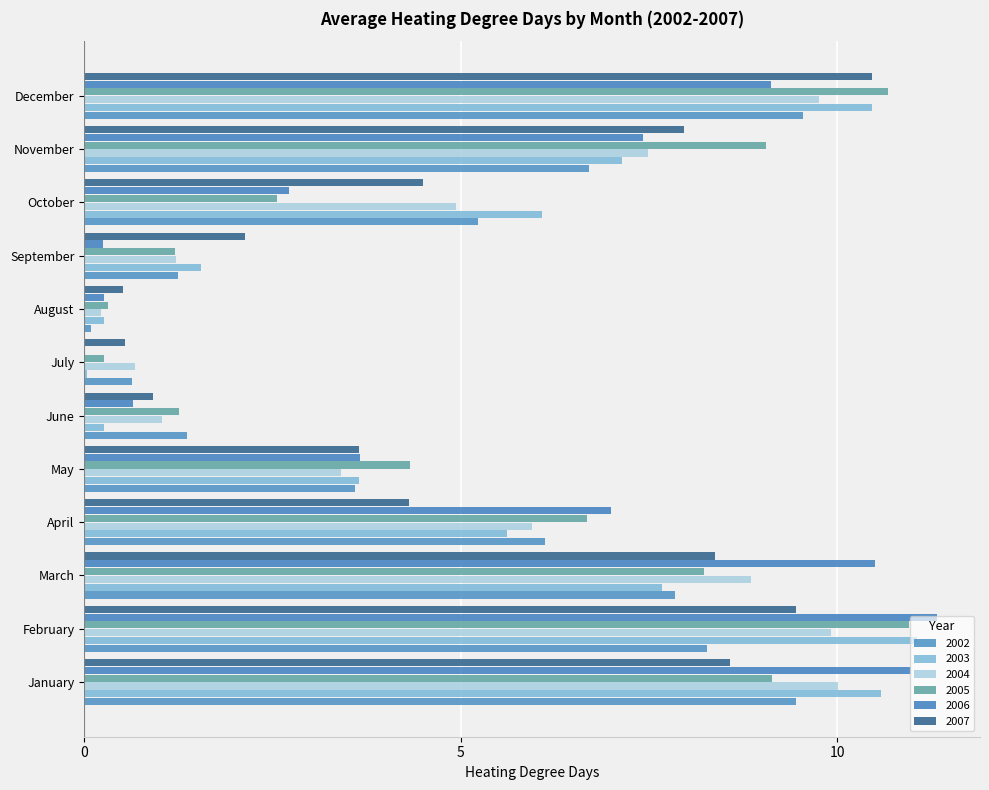

Count the number of data series in this chart.

6